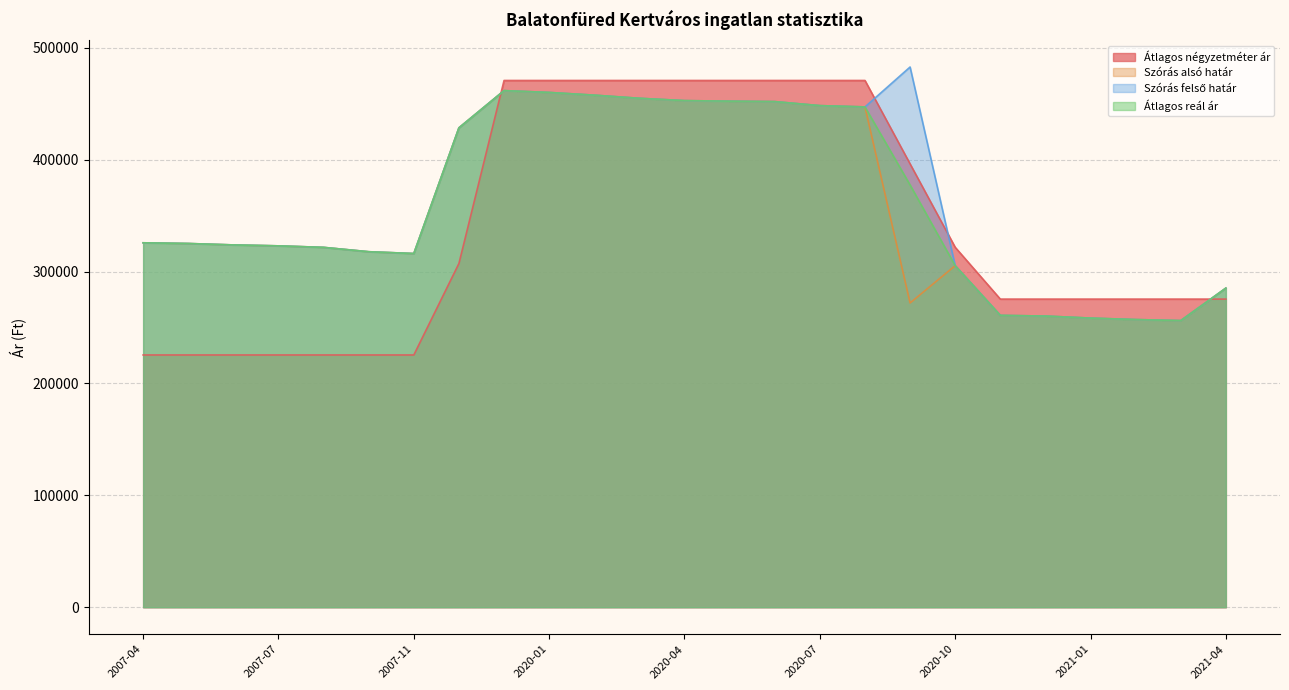

What is the label of the 22nd point from the left?

2021-01